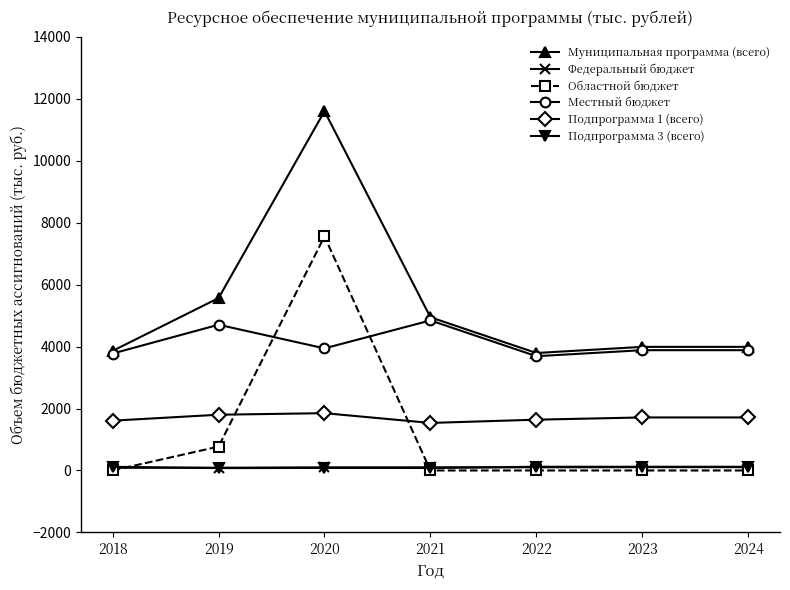

True or false: Подпрограмма 3 (всего) has a value of 120.0 at 2022.

True